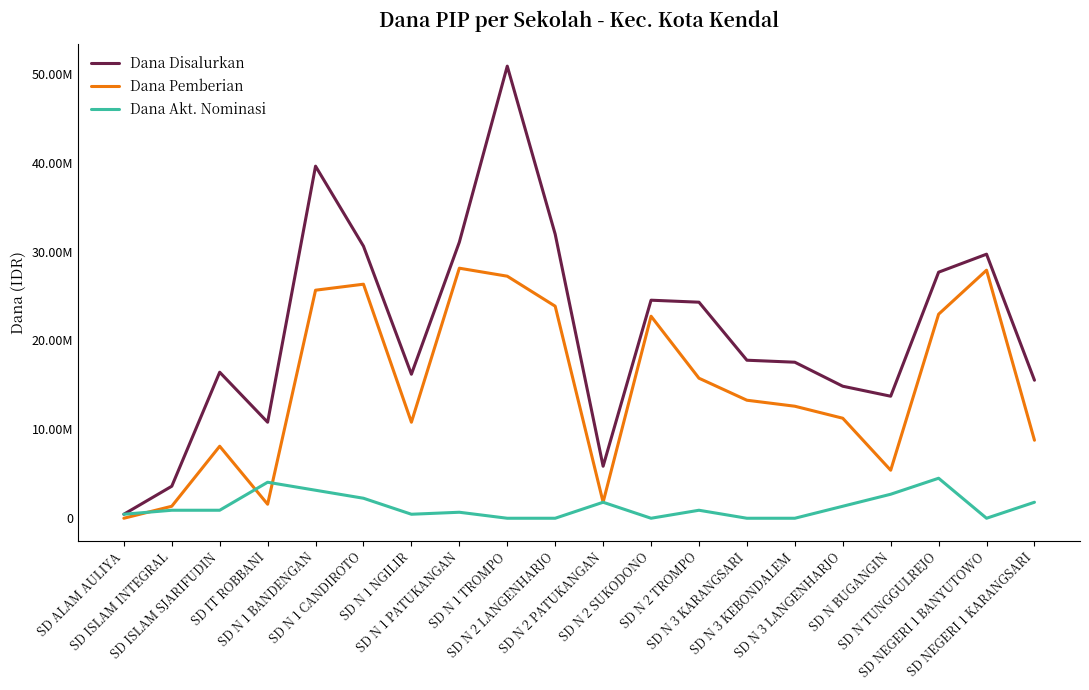

Which series has the largest range (max minus min)?

Dana Disalurkan